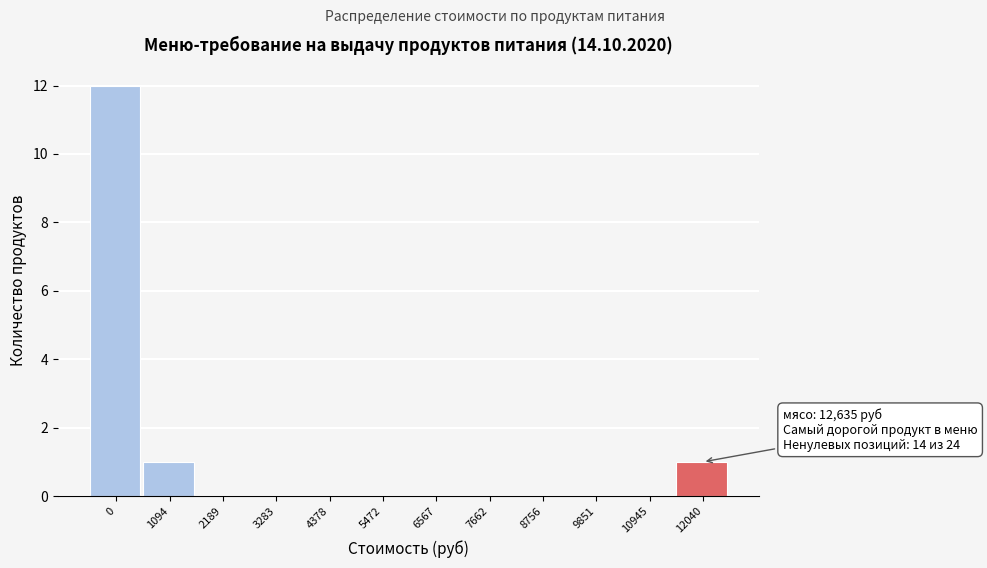

Reading left to right, list all the values displayed in this chart.

0=12	1094=1	2189=0	3283=0	4378=0	5472=0	6567=0	7662=0	8756=0	9851=0	10945=0	12040=1